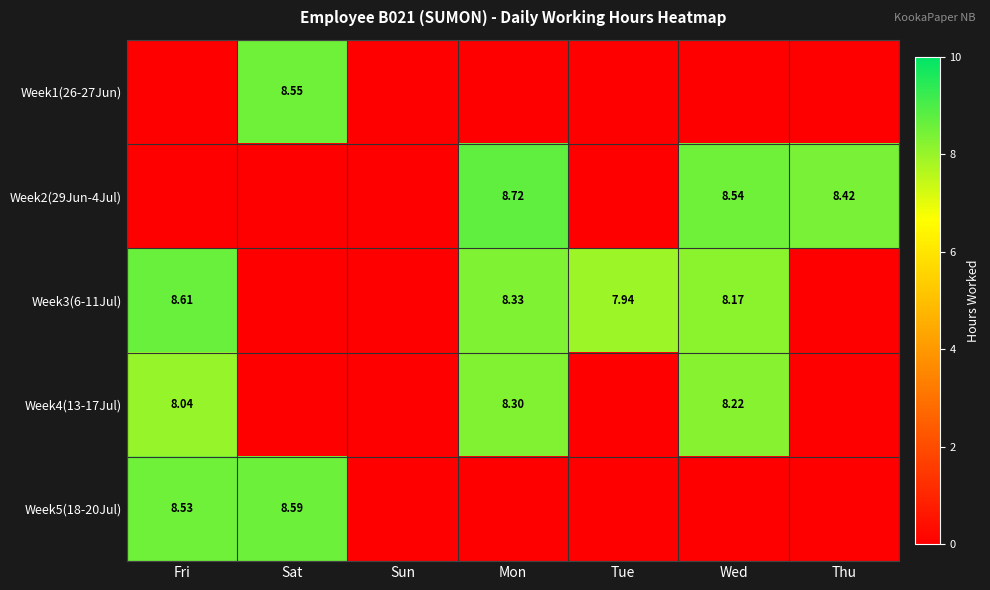

How many values in Week1(26-27Jun) are above zero?

1